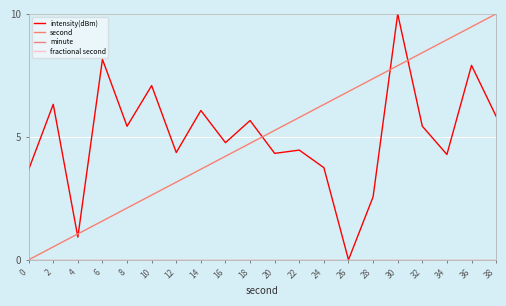

True or false: fractional second and minute intersect in this chart.

False